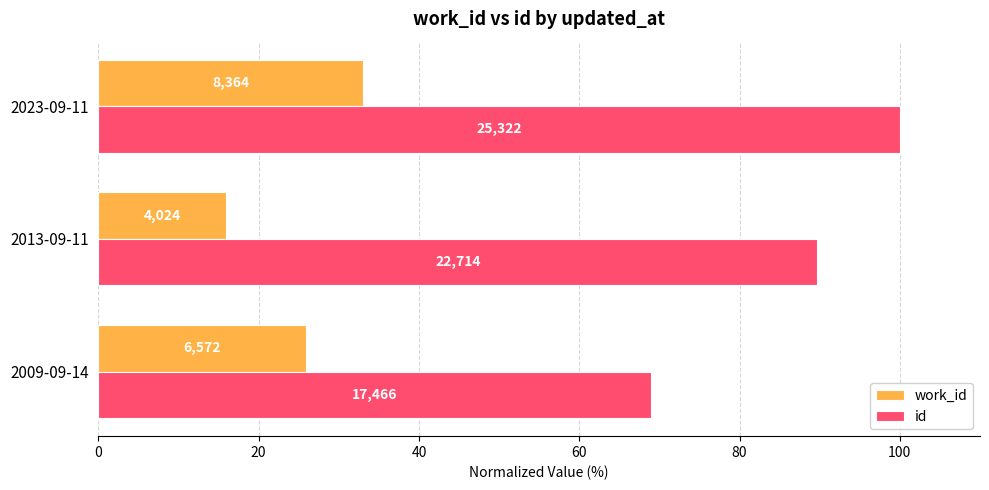

What is the value of the work_id bar at the 1st from the left?

26.0